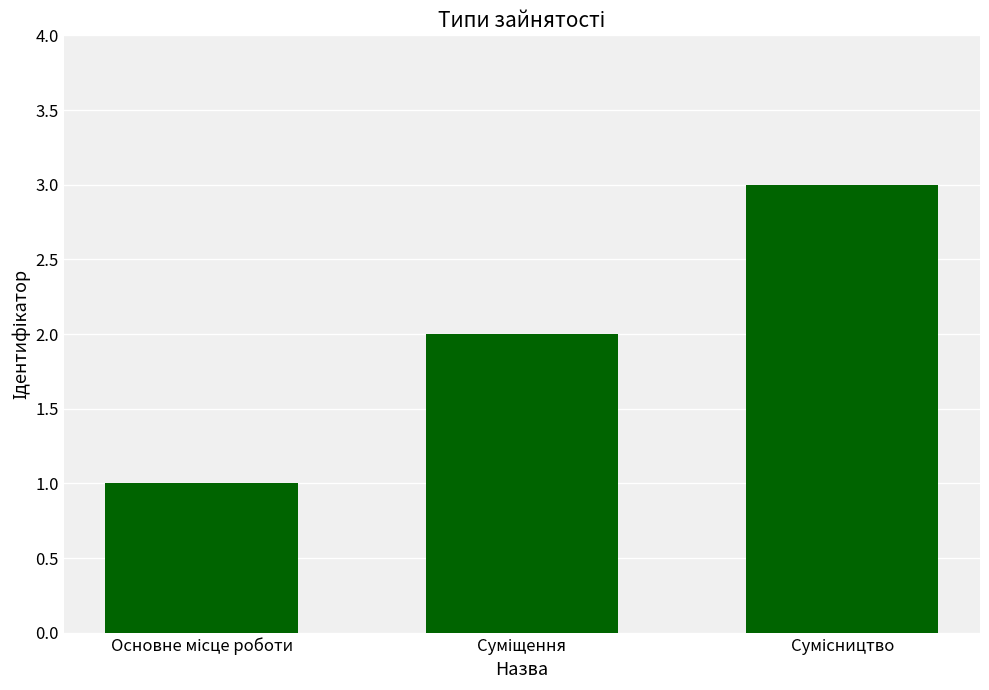

What is the greatest value displayed?

3